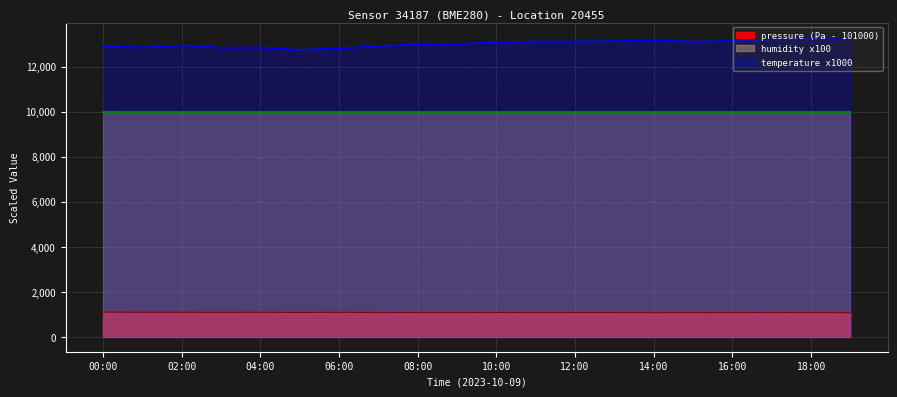

List the labels in order of pressure value, largest first.

00:00, 01:00, 02:00, 04:00, 06:00, 03:00, 10:00, 05:00, 17:00, 07:00, 12:00, 13:00, 08:00, 11:00, 18:00, 15:00, 09:00, 16:00, 14:00, 19:00